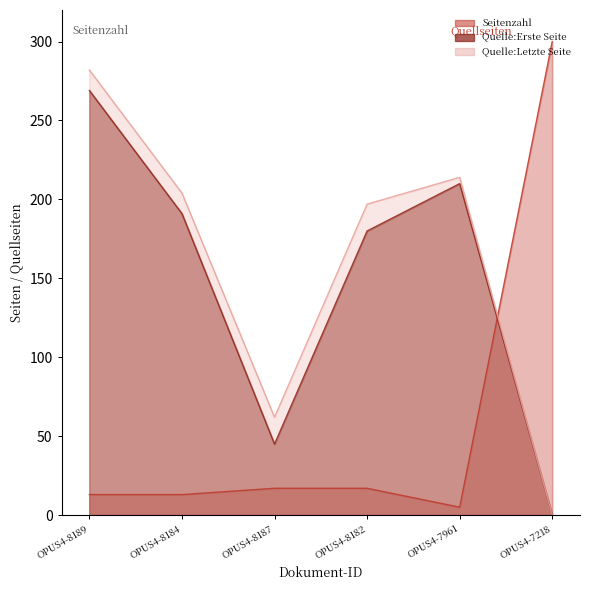

What position from the left is OPUS4-8189?

1